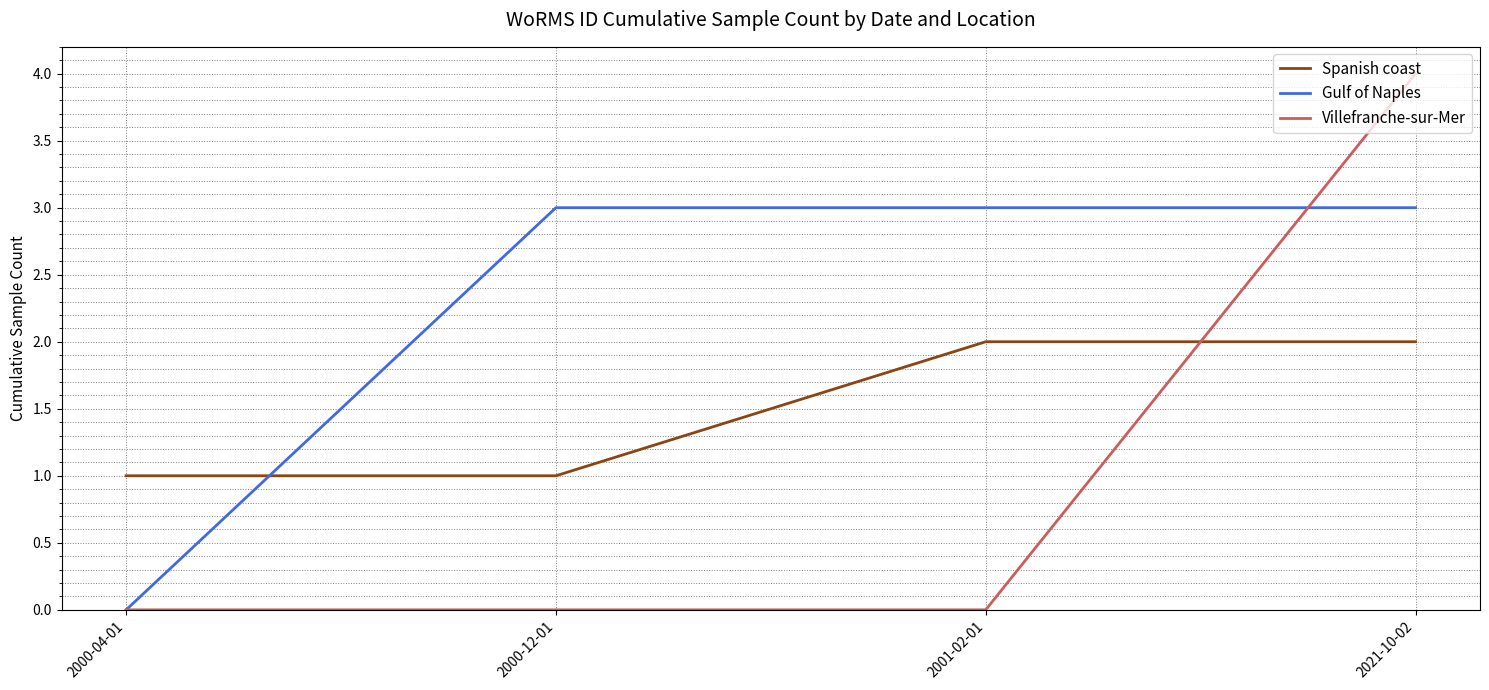

What is the total value across all series at 2001-02-01?

5